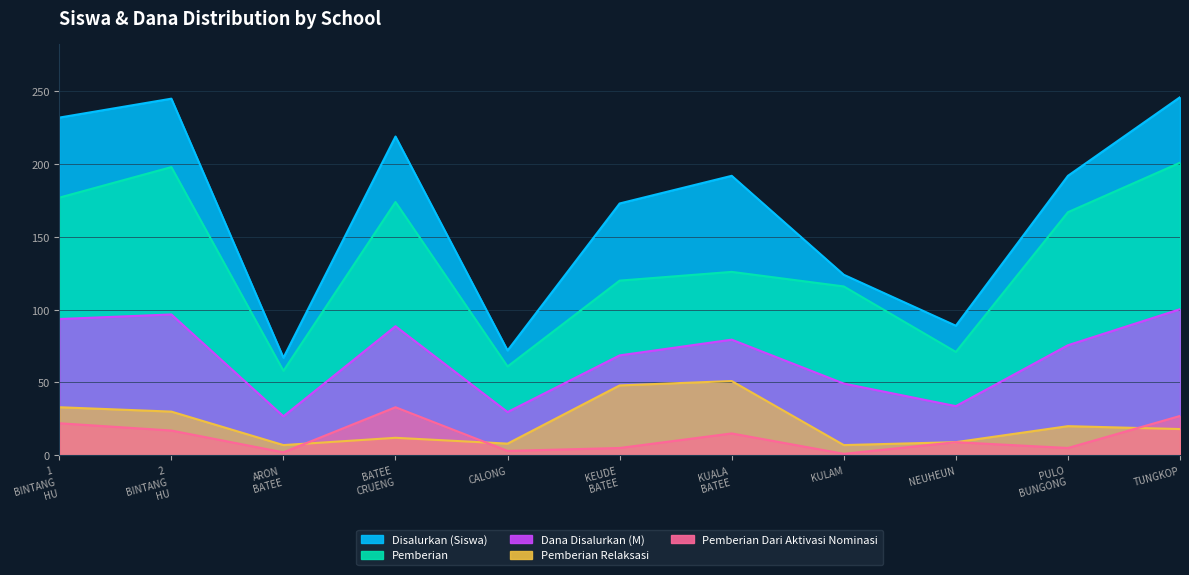

True or false: Pemberian Relaksasi and Dana Disalurkan (M) cross at least once.

False